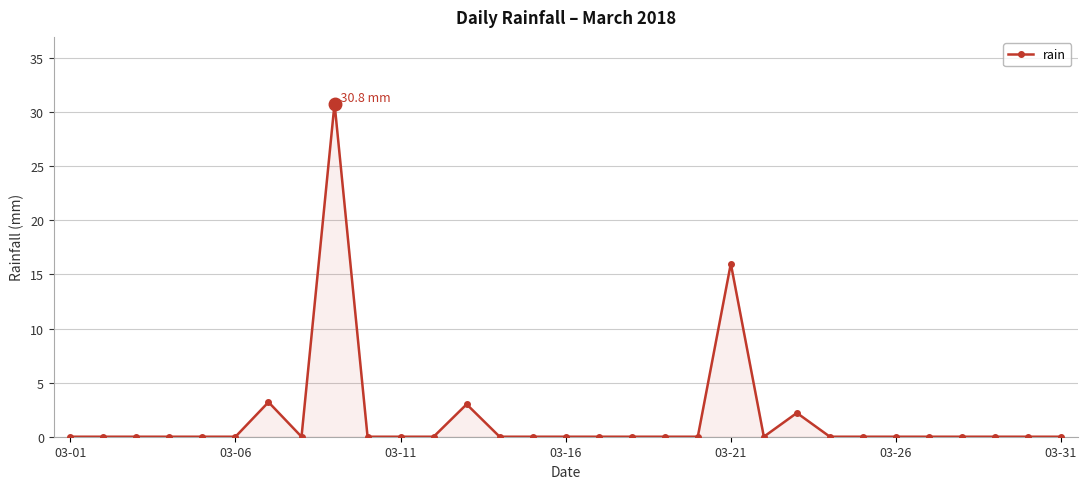

How many data points does each series have?

31